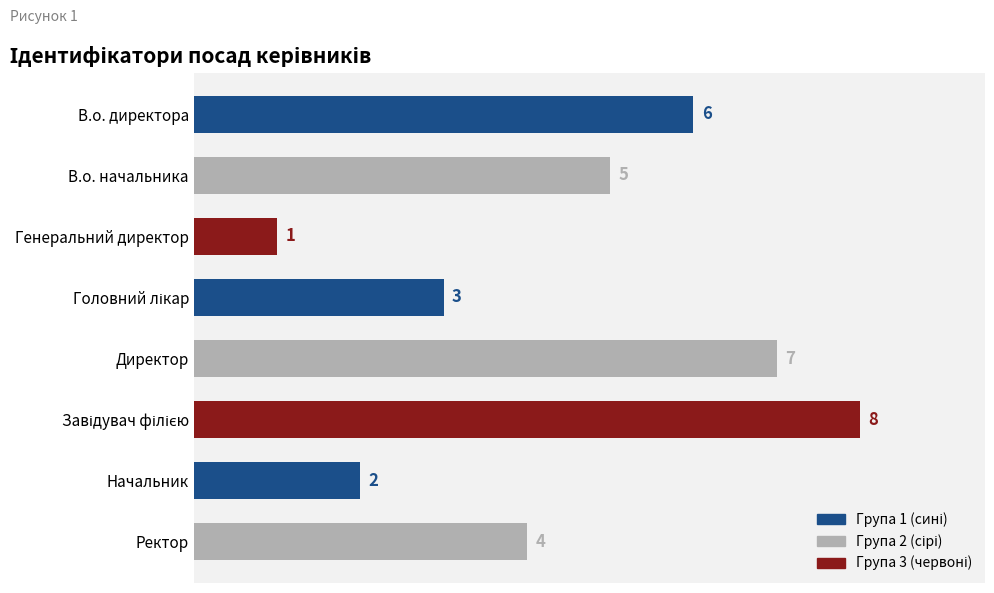

Does the chart contain any negative values?

No